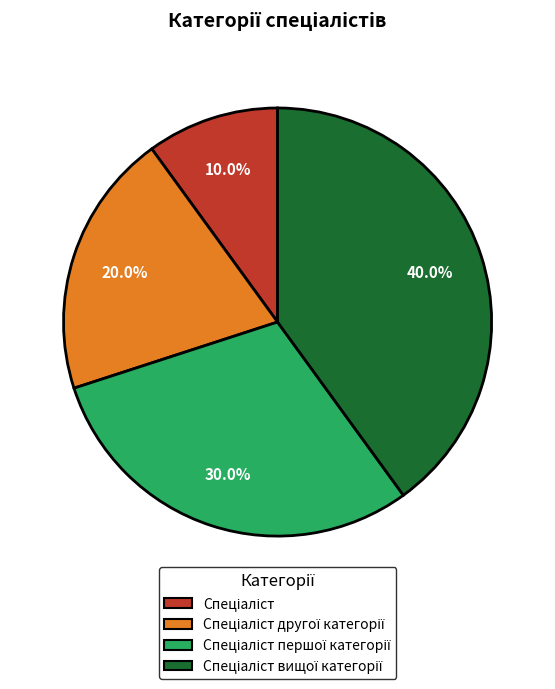

Is there a majority slice in this chart?

No